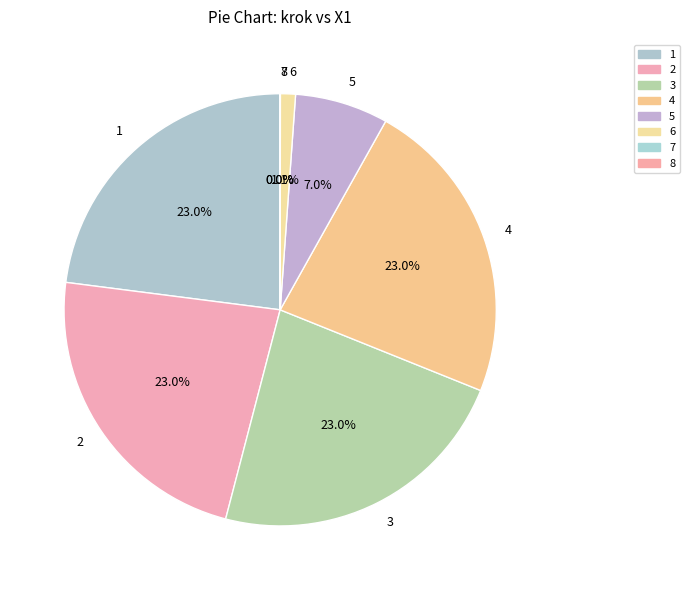

True or false: 1 accounts for 23% of the total.

True